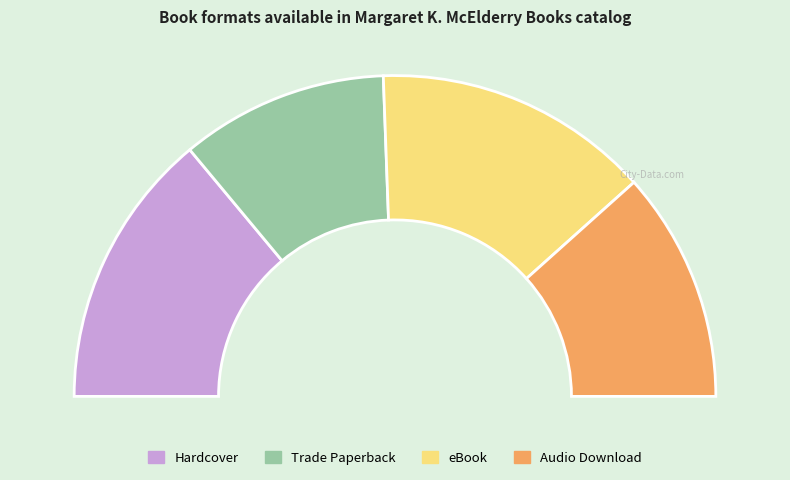

Which category has the smallest portion of the pie?

Trade Paperback